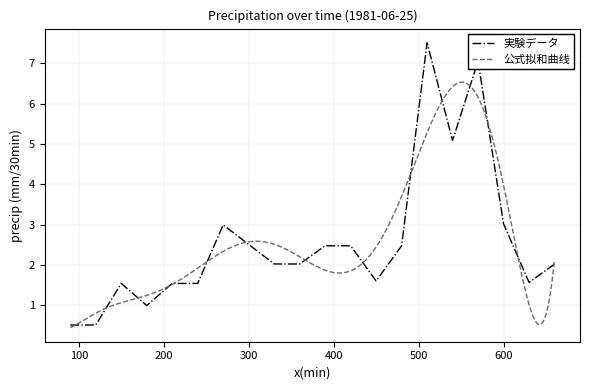

Reading left to right, transcribe all the data shown in this chart.

0.5	0.5	1.5	1.0	1.5	1.5	3.0	2.5	2.0	2.0	2.5	2.5	1.6	2.5	7.5	5.1	7.1	3.0	1.6	2.0